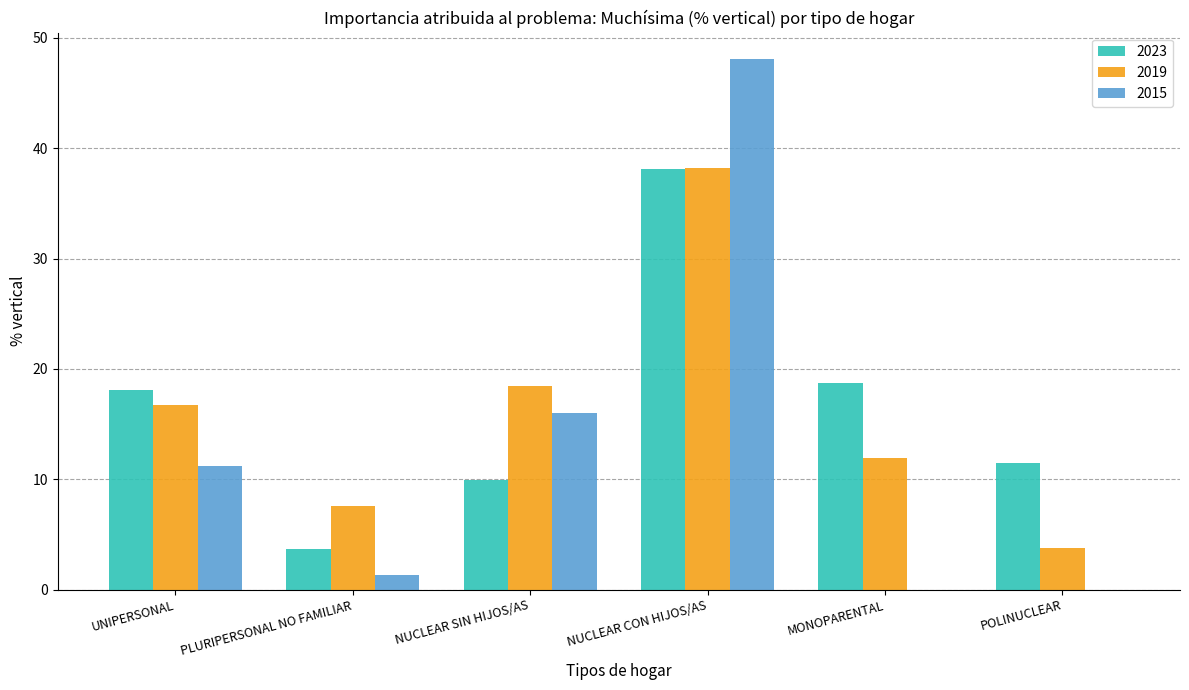

True or false: 2019 has a value of 16.8 at UNIPERSONAL.

True